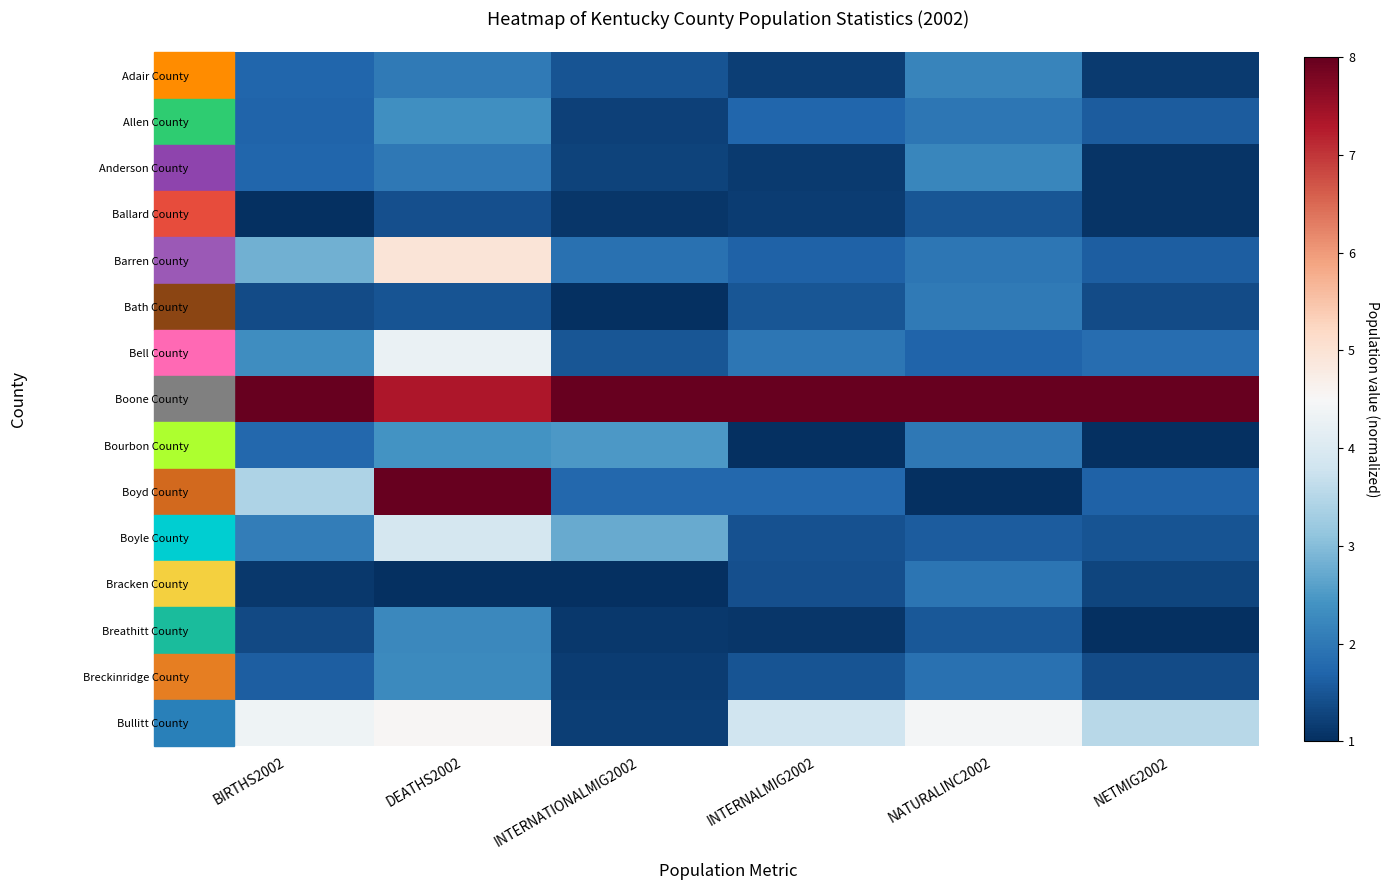

What is the spread (max minus min) of values at BIRTHS2002?

7.0